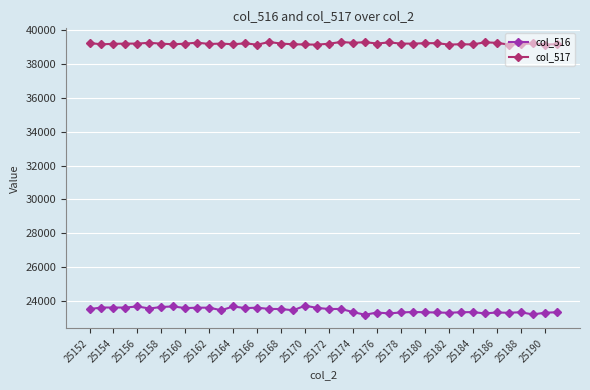

What is the smallest value displayed?

23195